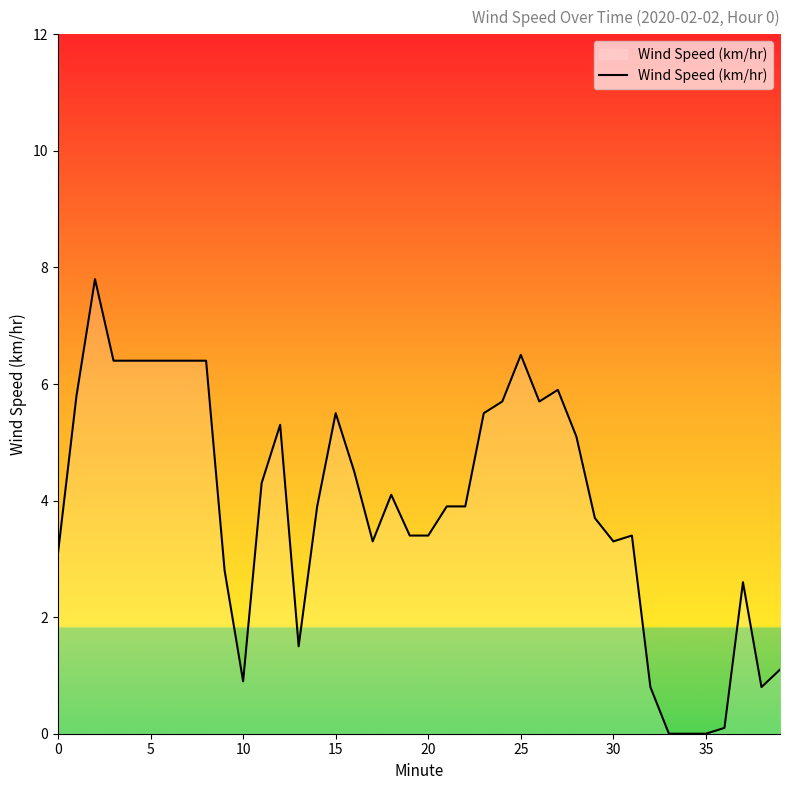

True or false: the data has more than 2 interior local peaks.

True